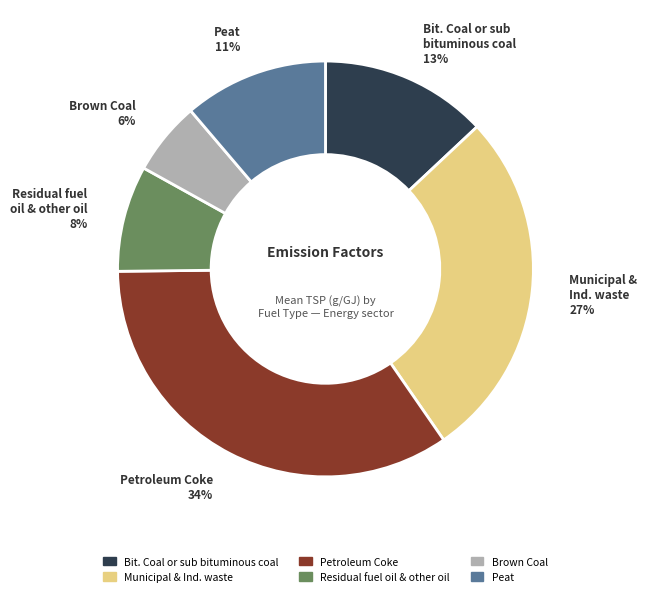

Do Residual fuel oil & other oil and Petroleum Coke together represent more than half of the pie?

No